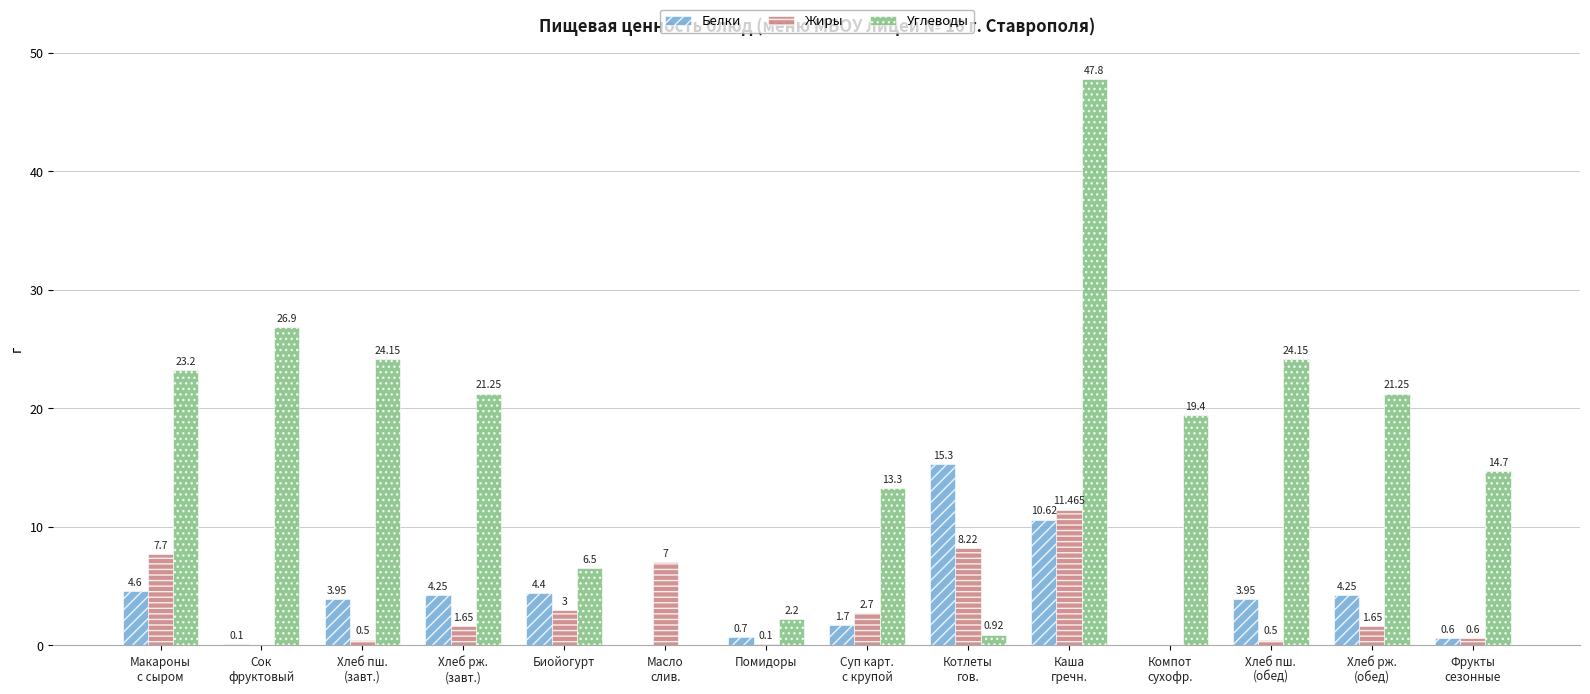

Where is Жиры nearest to the value 5?

Биойогурт